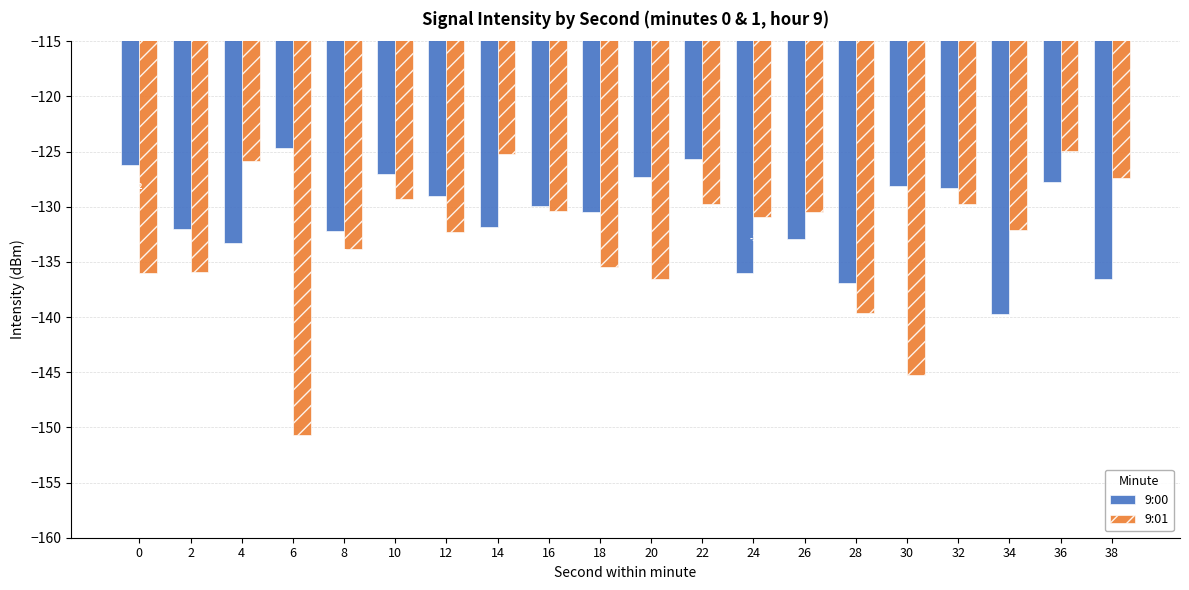

Which series has the widest spread of values?

9:01